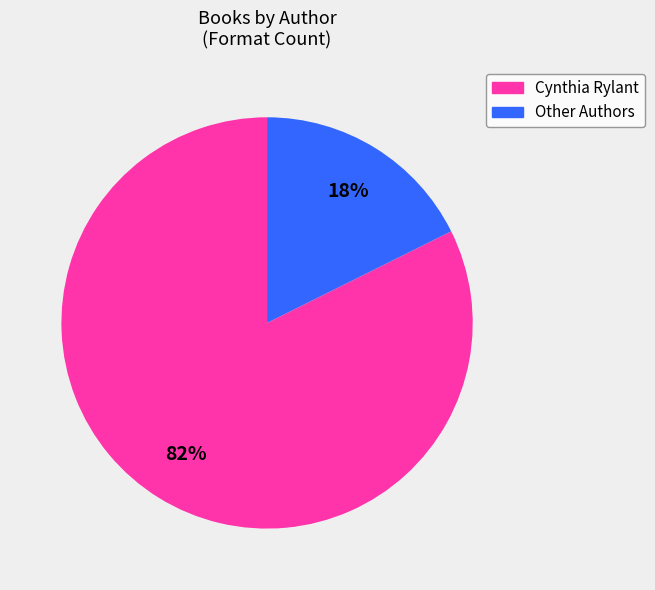

To the nearest percent, what is the average slice percentage?

50%